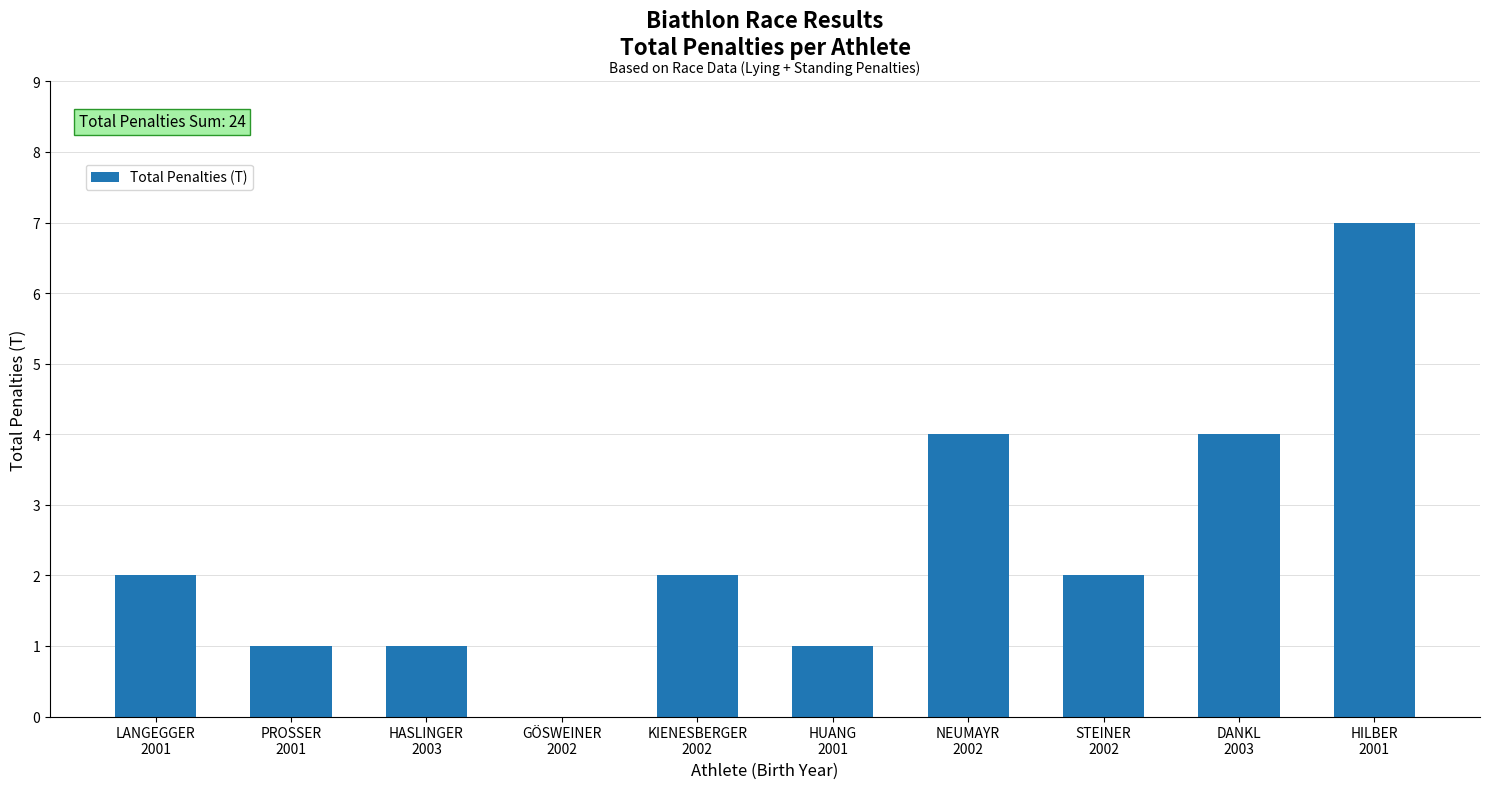

What is the greatest value displayed?

7